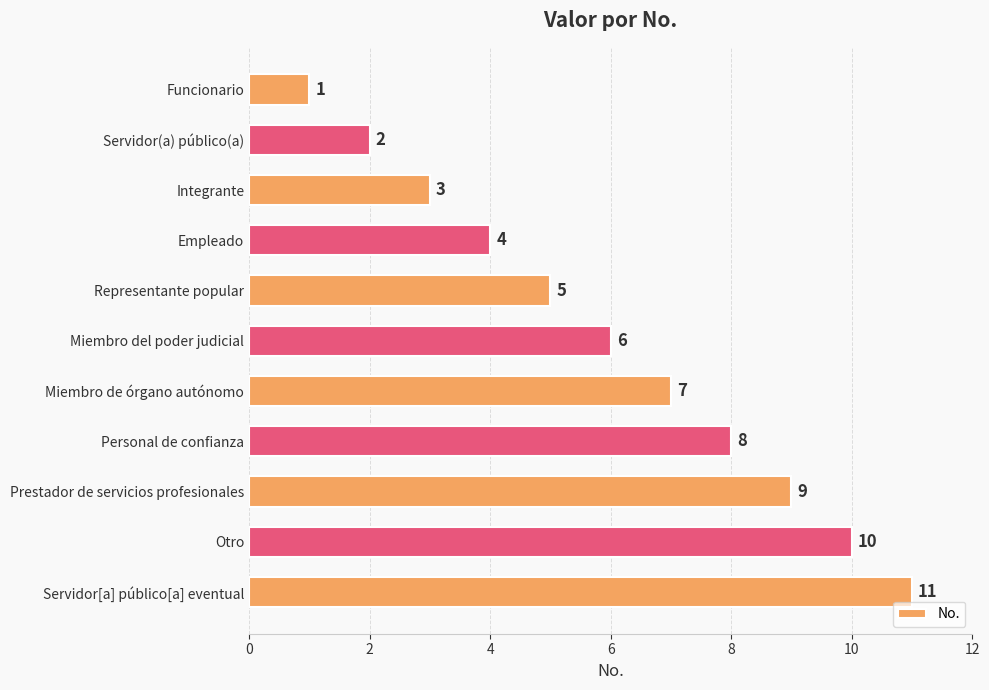

What is the change in value from Servidor(a) público(a) to Prestador de servicios profesionales?

+7